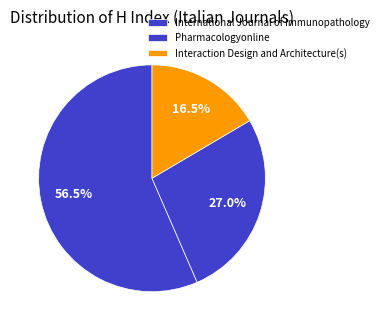

How many slices are in this pie chart?

3